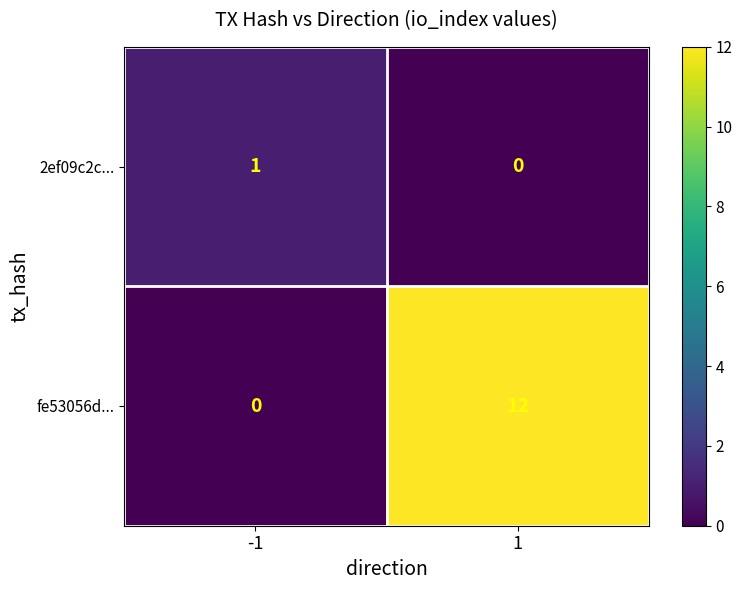

Rank the series by their average value, from highest to lowest.

fe53056d..., 2ef09c2c...